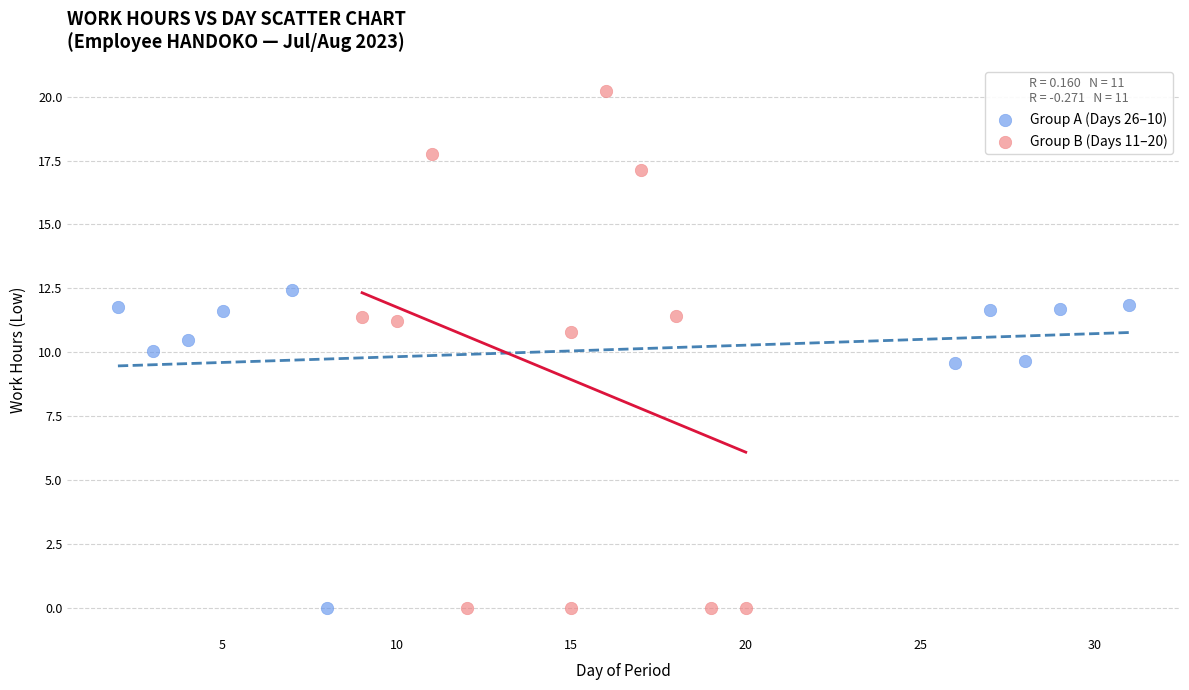

Which series has the widest spread of Y values?

Group B (Days 11–20)